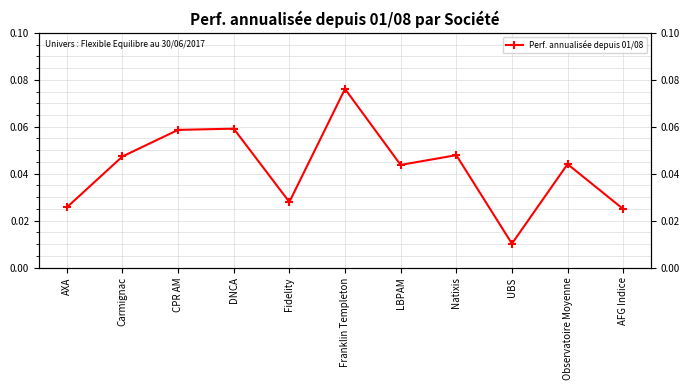

What is the label of the 5th point from the left?

Fidelity